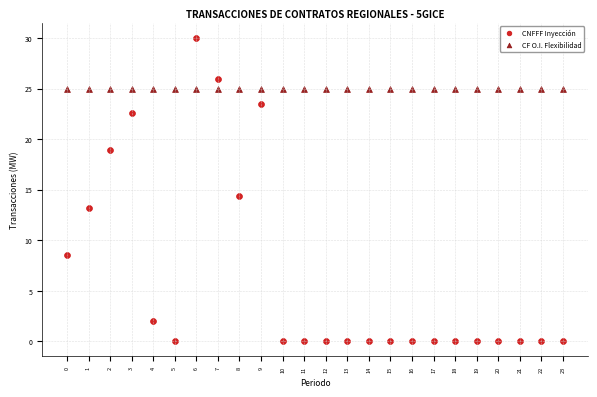

Which series contains the lowest Y value?

CNFFF Inyección